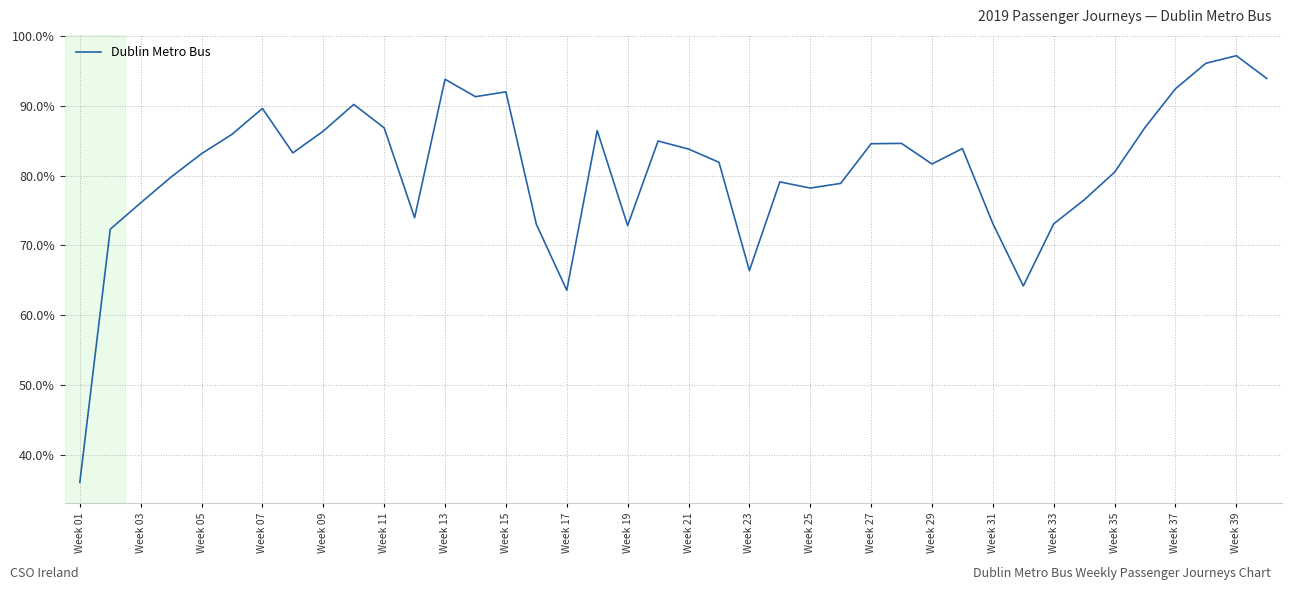

How many lines are shown in the chart?

1